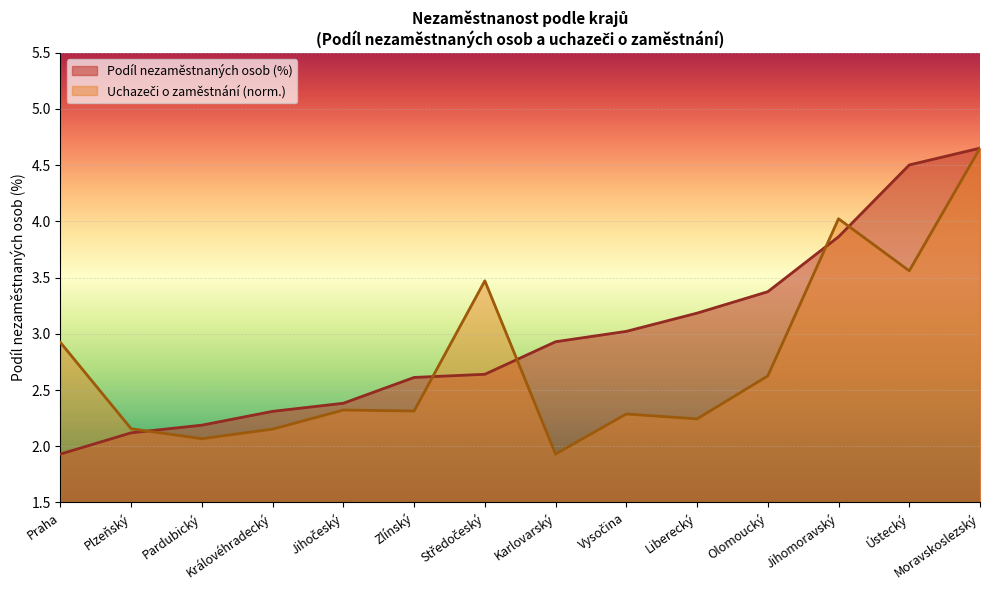

Which has a higher value, Karlovarský or Jihočeský?

Karlovarský